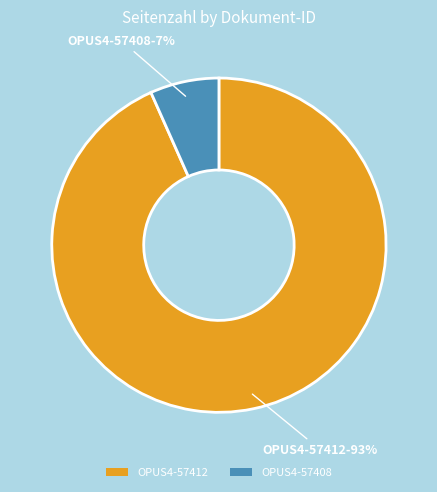

True or false: OPUS4-57412 accounts for 93% of the total.

True